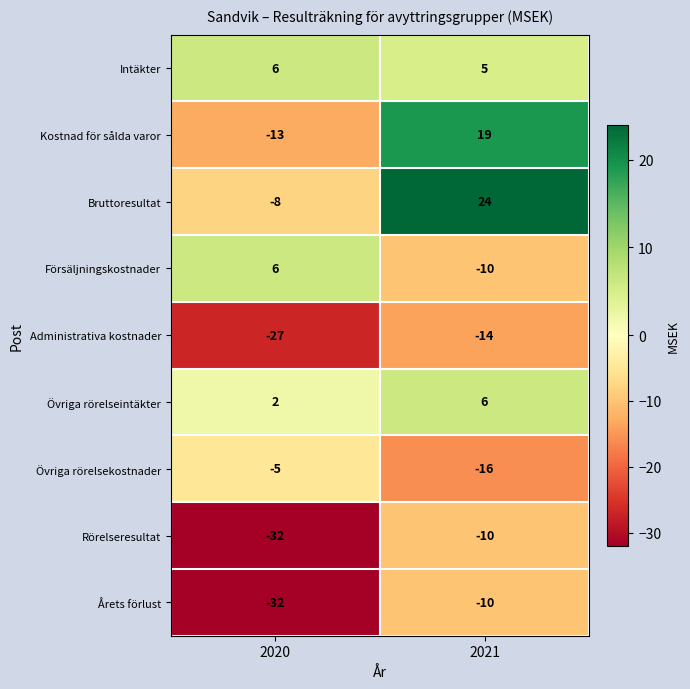

Reading right to left, list all the values displayed in this chart.

Intäkter: 5	6
Kostnad för sålda varor: 19	-13
Bruttoresultat: 24	-8
Försäljningskostnader: -10	6
Administrativa kostnader: -14	-27
Övriga rörelseintäkter: 6	2
Övriga rörelsekostnader: -16	-5
Rörelseresultat: -10	-32
Årets förlust: -10	-32